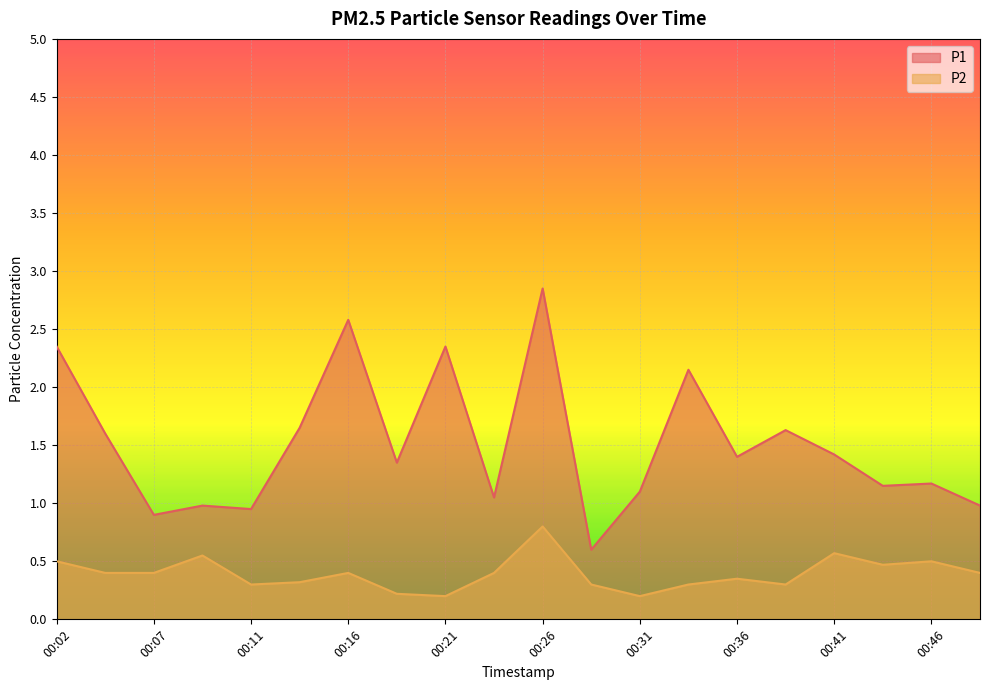

Does the chart display data point markers on the line(s)?

No